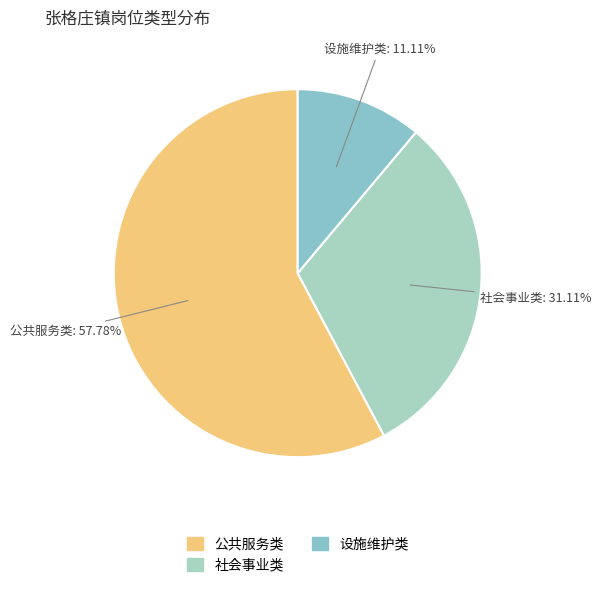

To the nearest percent, what percentage of the pie is 公共服务类?

58%